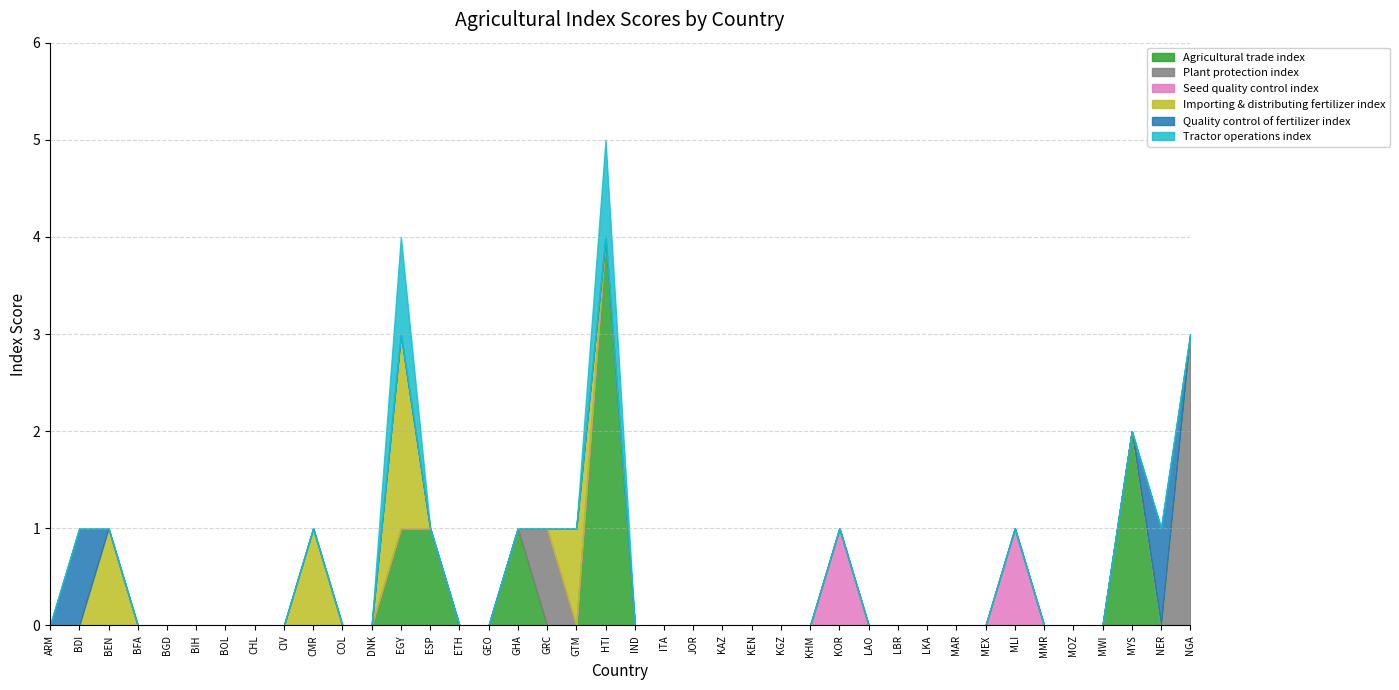

Which has a higher value, LKA or KHM?

LKA